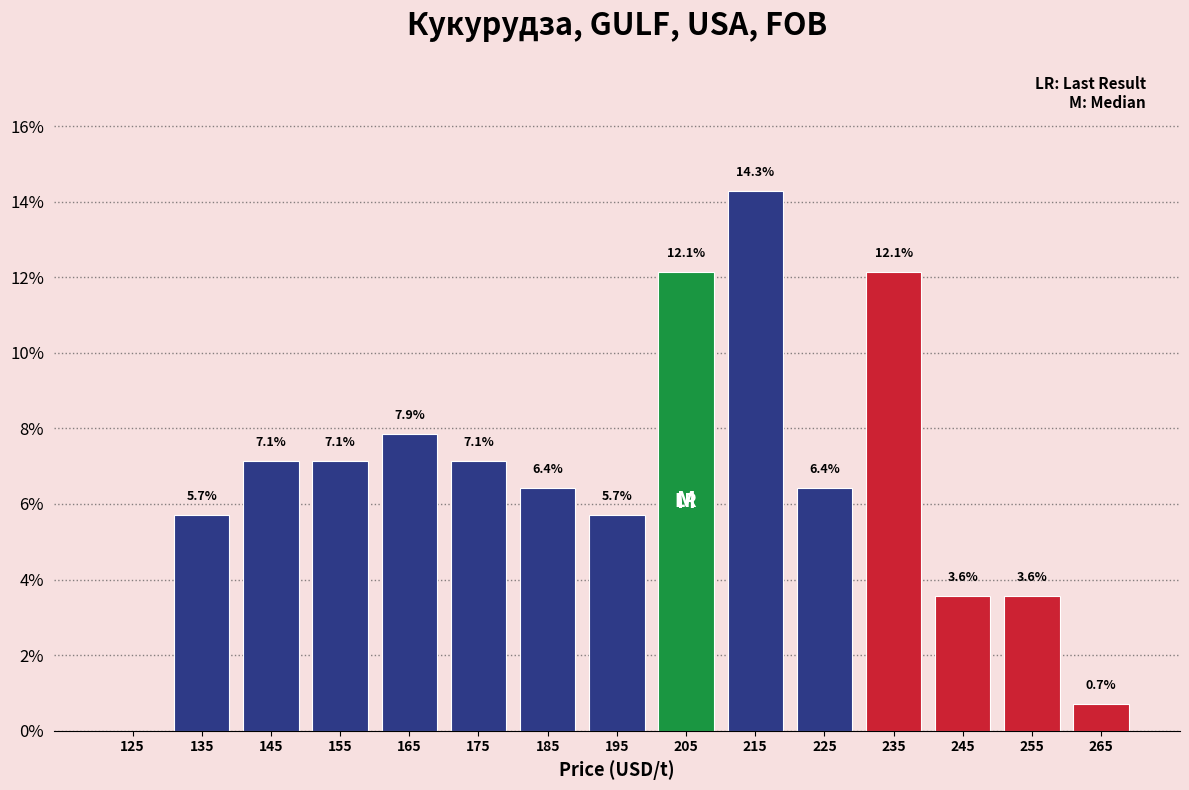

Over which range of the x-axis is the bar tallest?

210 to 220